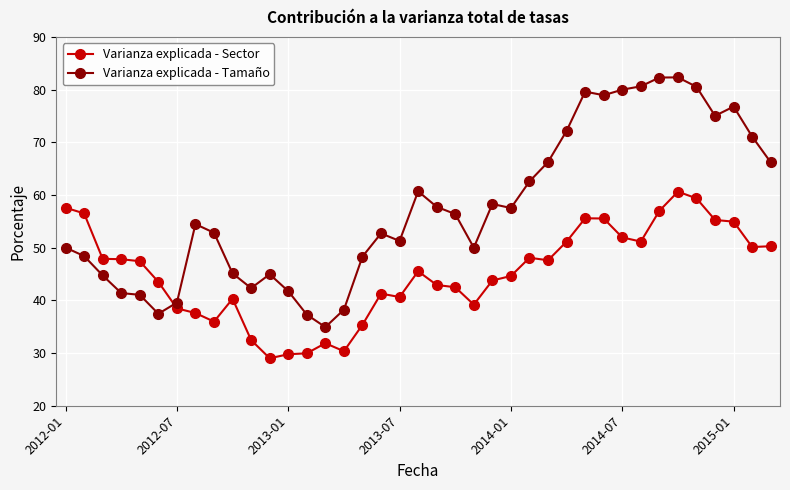

What is the value of the Varianza explicada - Sector point at the 14th from the left?

29.9